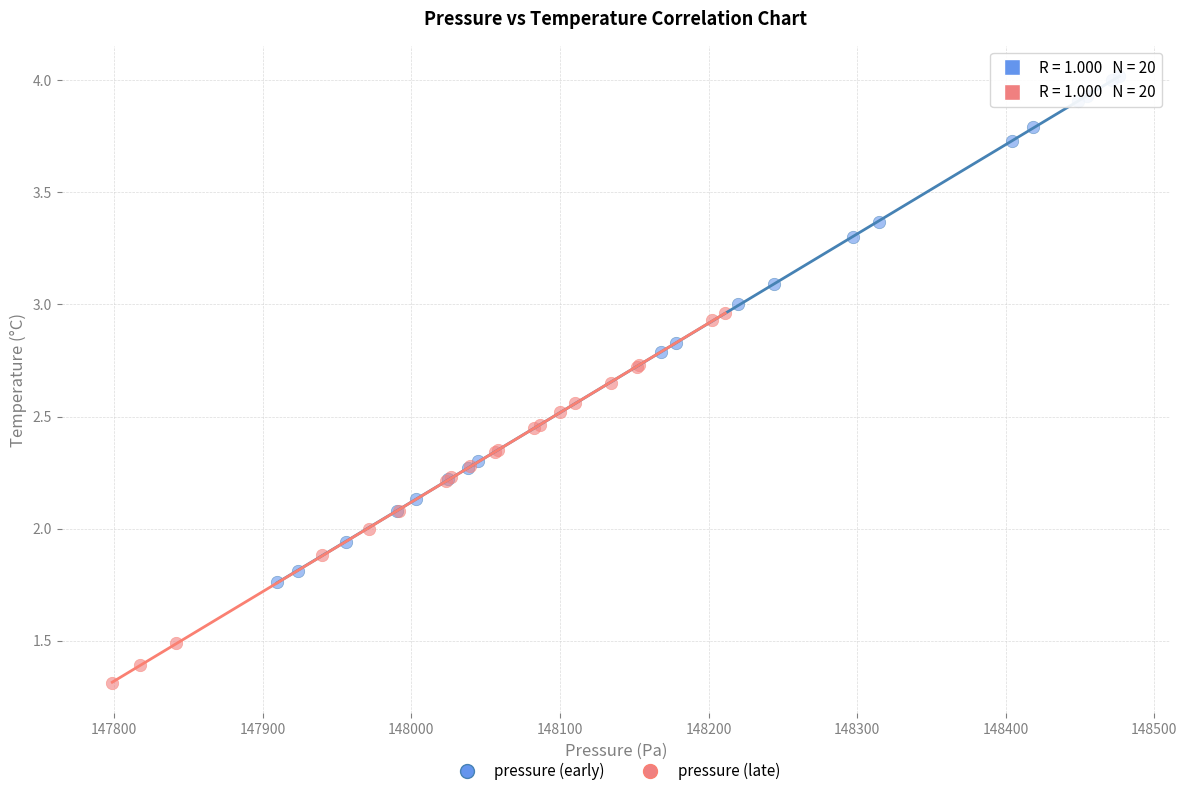

Which series has the widest spread of Y values?

pressure (early)